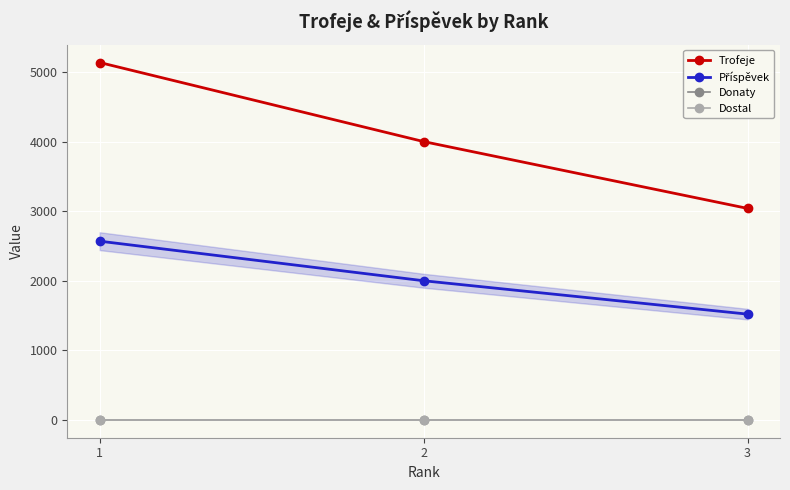

Reading right to left, what are all the values shown in this chart?

Trofeje: 3040	4001	5138
Příspěvek: 1520	2000	2569
Donaty: 0	0	0
Dostal: 0	0	0